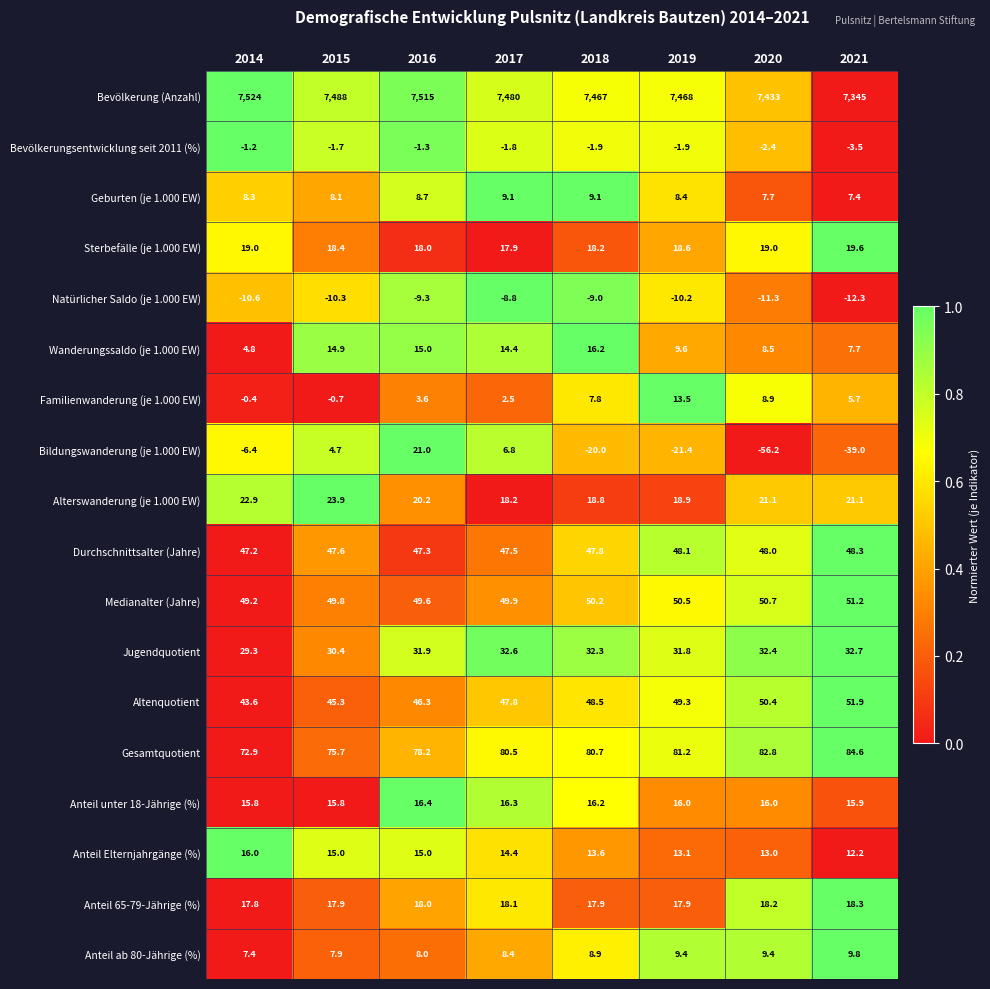

Where does the Familienwanderung (je 1.000 EW) series first go above 5?

2018